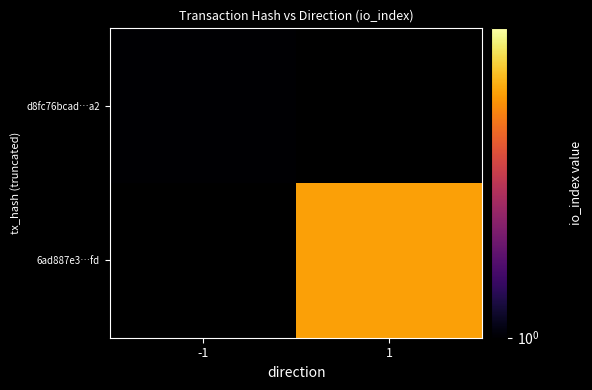

Rank the categories by d8fc76bcad…a2 value from lowest to highest.

-1, 1